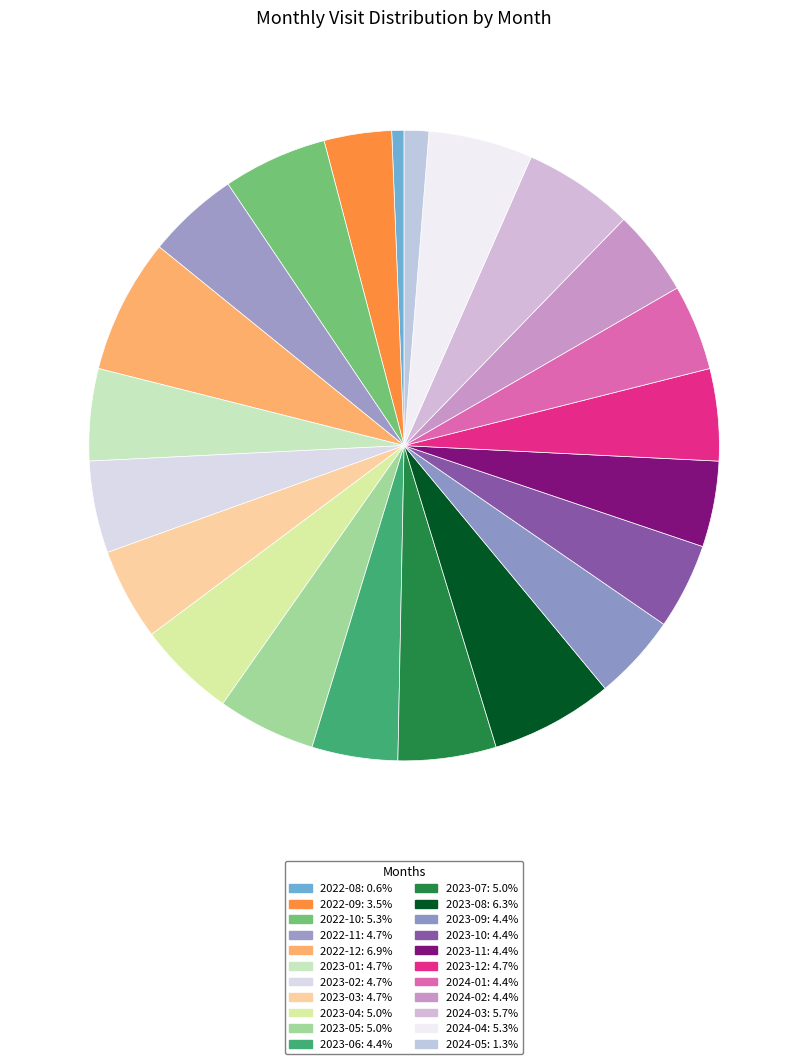

How many segments does this pie chart have?

22